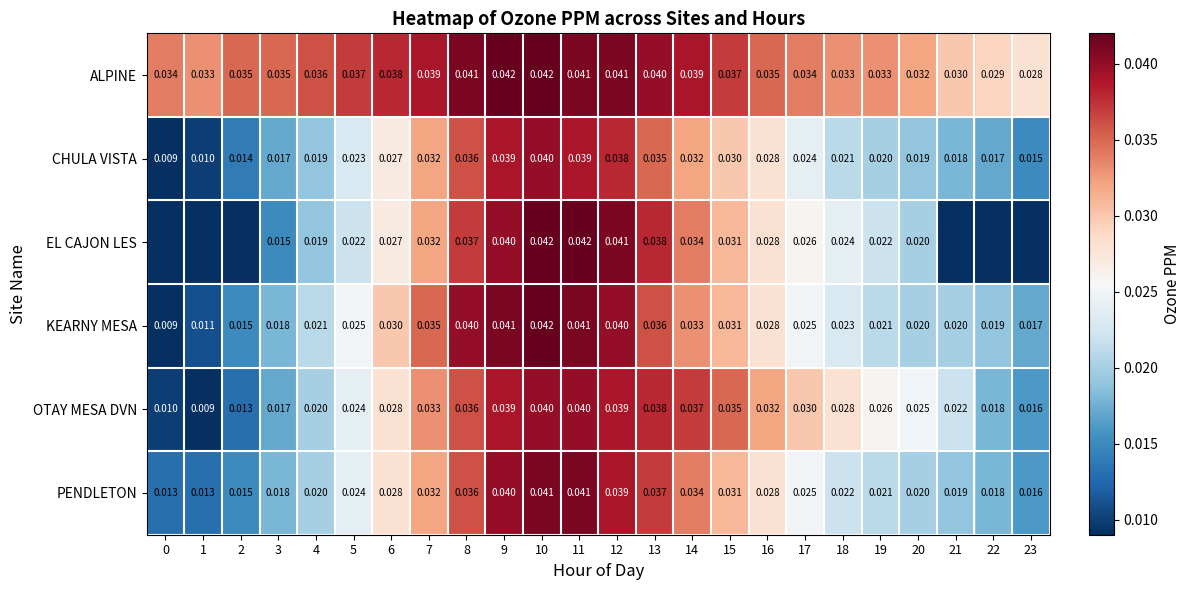

How many OTAY MESA DVN values are between 0 and 1?

24